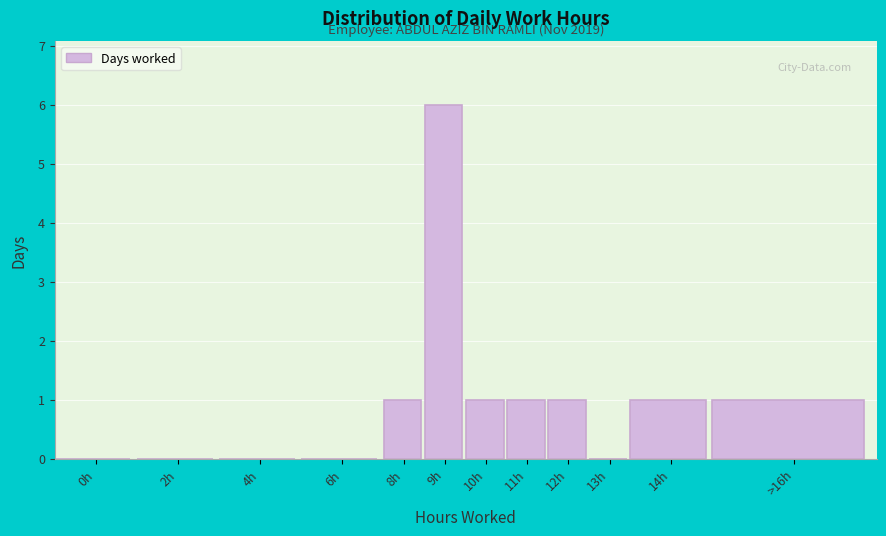

Reading right to left, transcribe all the data shown in this chart.

>16h=1	14h=1	13h=0	12h=1	11h=1	10h=1	9h=6	8h=1	6h=0	4h=0	2h=0	0h=0